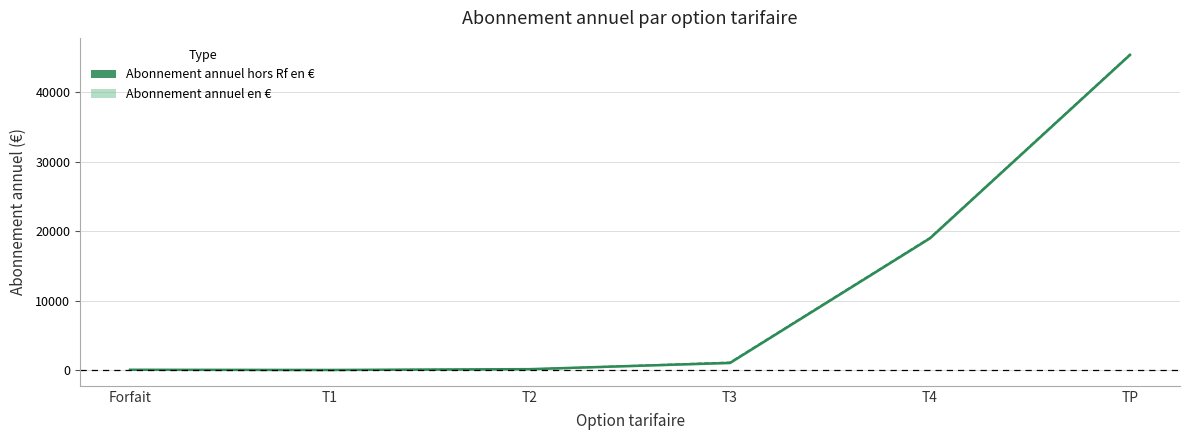

Reading left to right, extract all data points from this chart.

Forfait=65.9	T1=39.8	T2=155.5	T3=1052.0	T4=18997.8	TP=45397.0